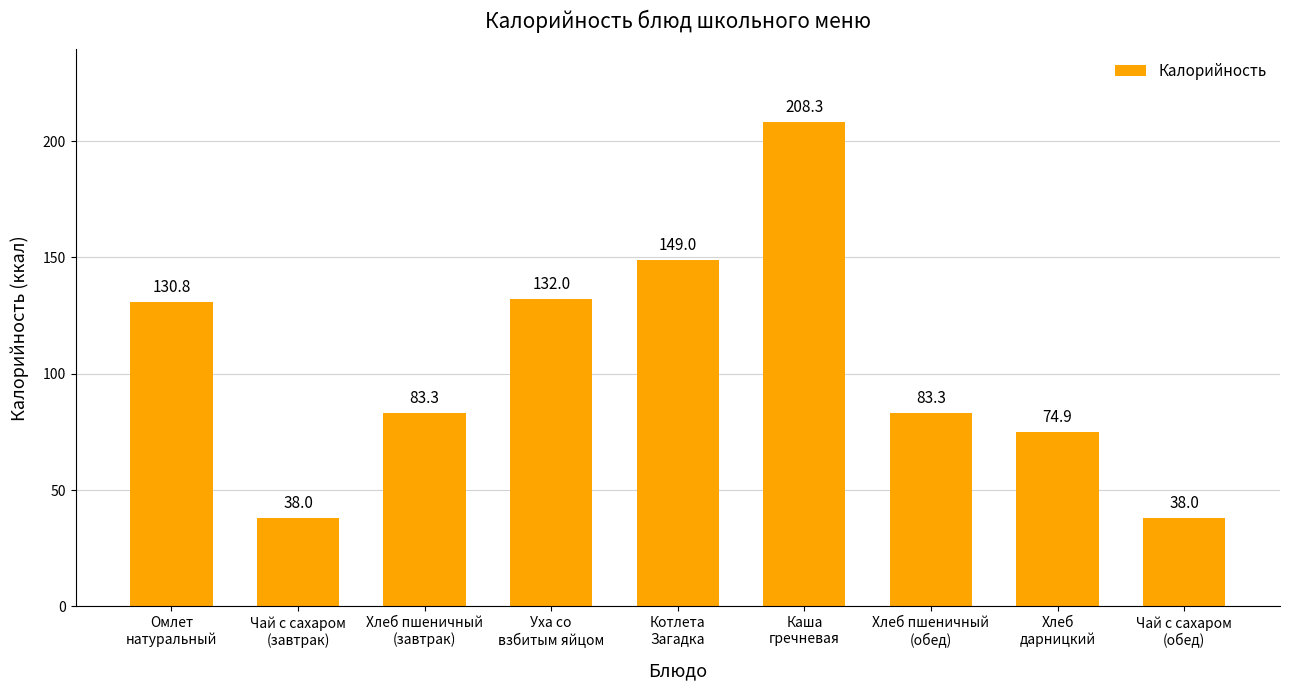

Where does the data first go above 83?

Омлет
натуральный